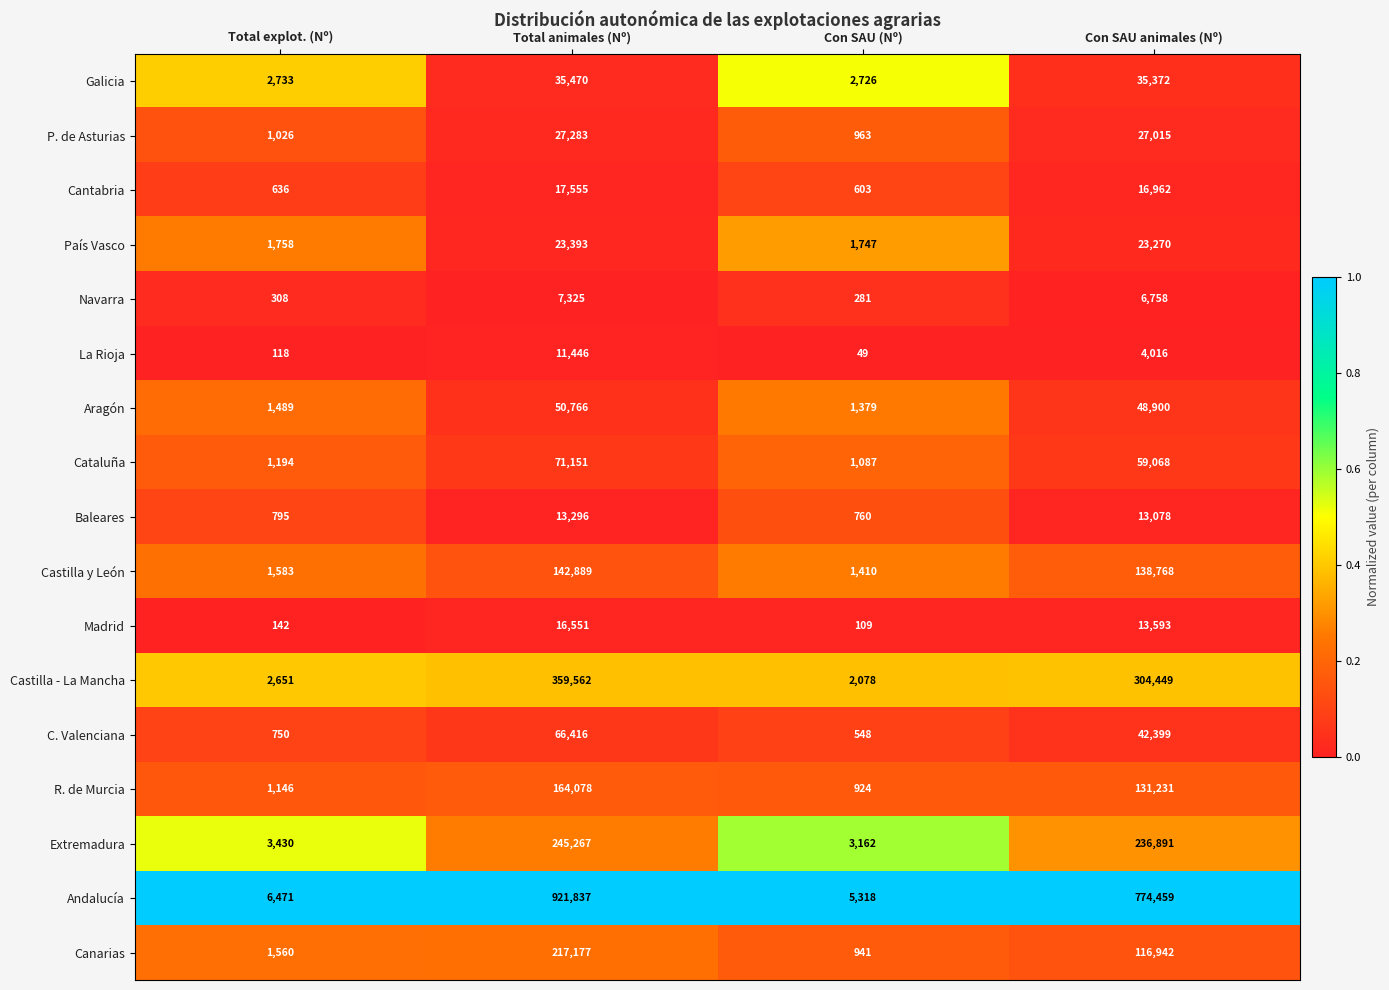

True or false: País Vasco has a value of 41592 at Con SAU animales (Nº).

False